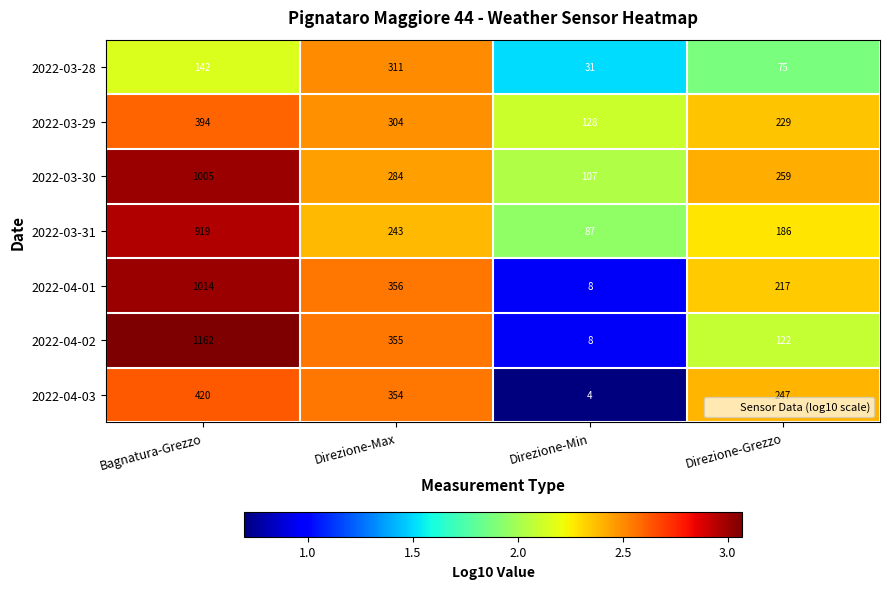

How many distinct data groups are displayed?

7